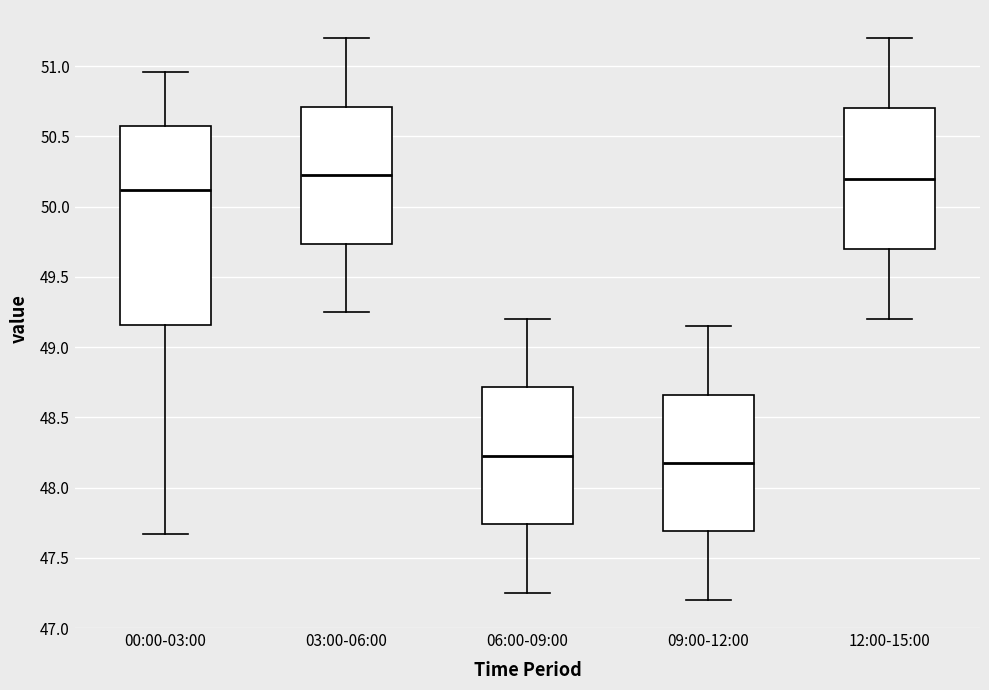

Reading left to right, transcribe this box plot: for each box, give where its median line is, the range the box spans, and where its two whiskers end, as read against the y-axis. The values are not printed on the chart, so give them approximately, as read against the axis.

00:00-03:00: median 50.10, box 49.15 to 50.60, whiskers 47.65 to 50.95
03:00-06:00: median 50.25, box 49.75 to 50.70, whiskers 49.25 to 51.20
06:00-09:00: median 48.25, box 47.75 to 48.70, whiskers 47.25 to 49.20
09:00-12:00: median 48.20, box 47.70 to 48.65, whiskers 47.20 to 49.15
12:00-15:00: median 50.20, box 49.70 to 50.70, whiskers 49.20 to 51.20